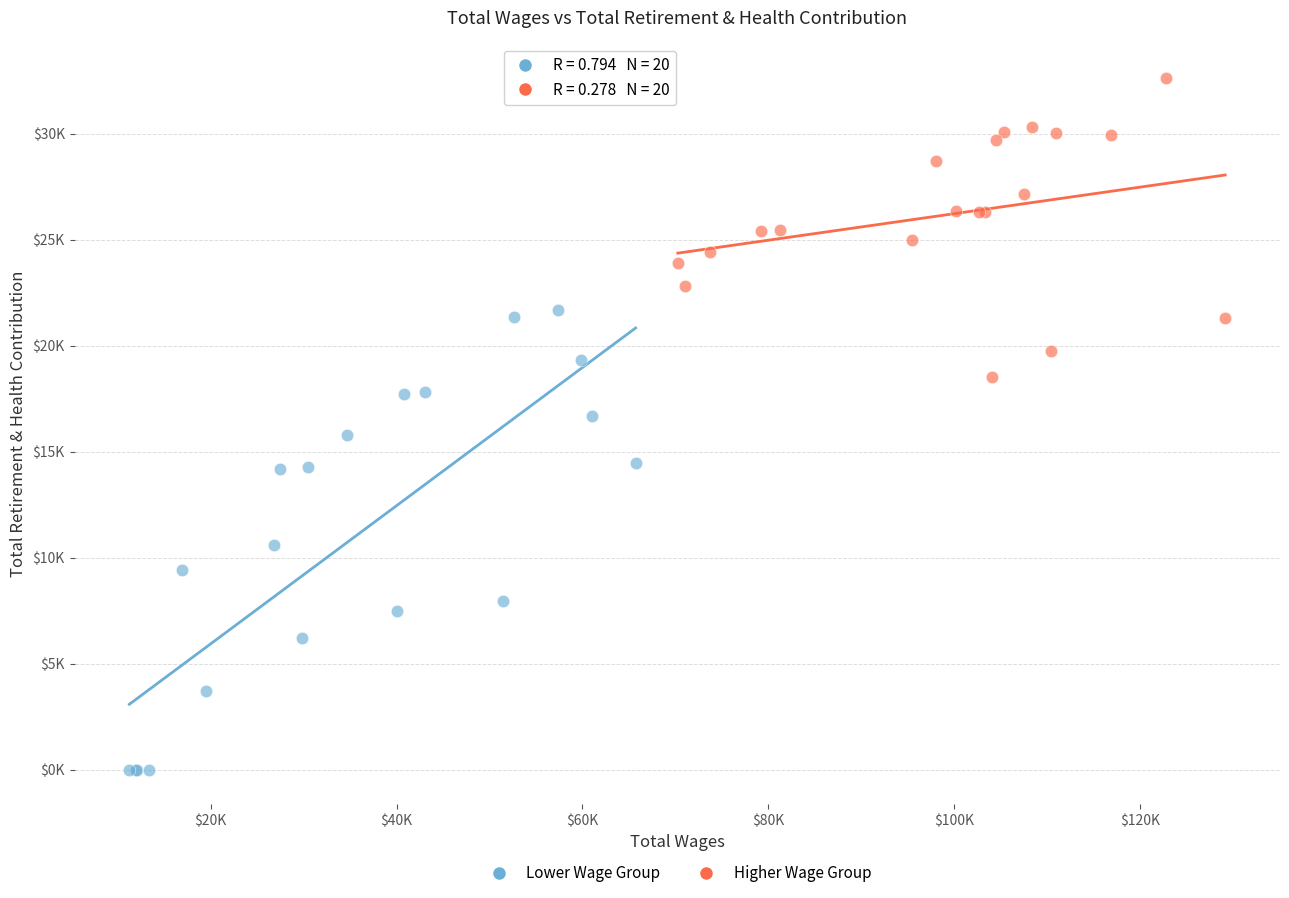

Which series contains the highest Y value?

Higher Wage Group